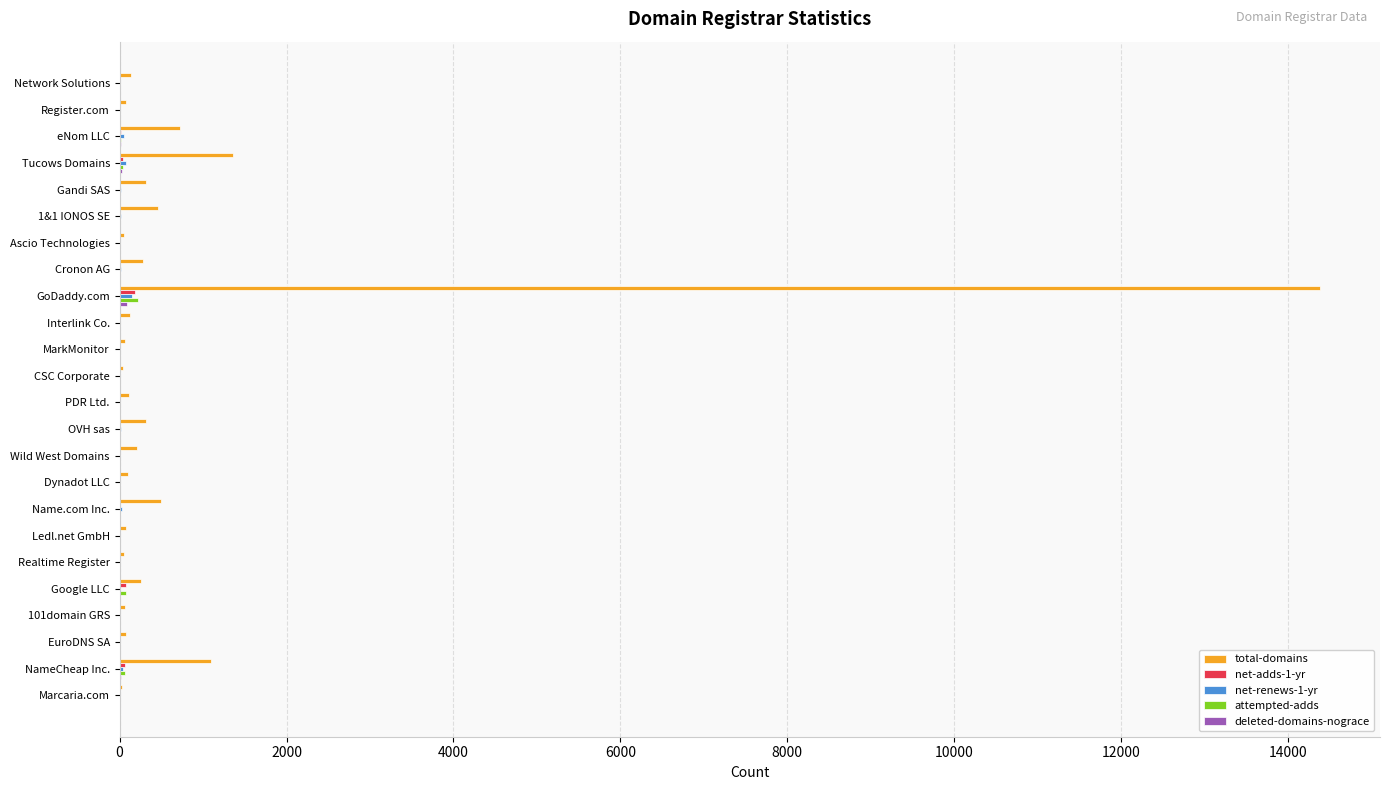

True or false: total-domains has a value of 14381 at GoDaddy.com.

True